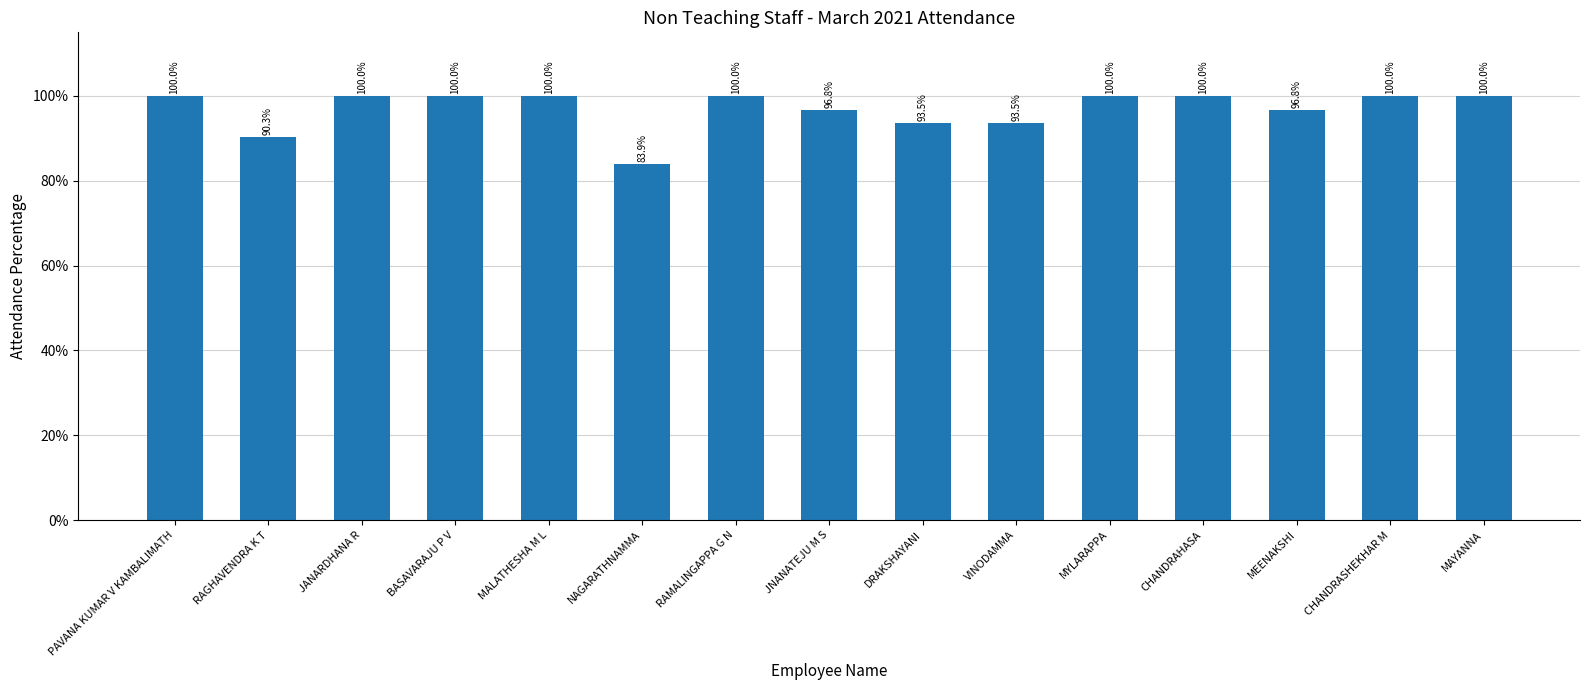

What is the approximate value at CHANDRAHASA?

1.0